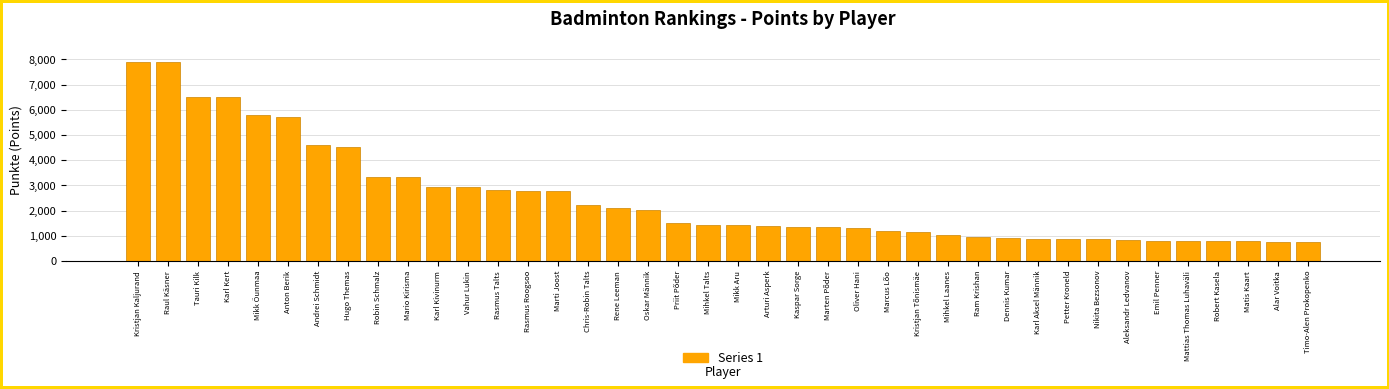

What is the value of the 36th bar from the left?

790.0